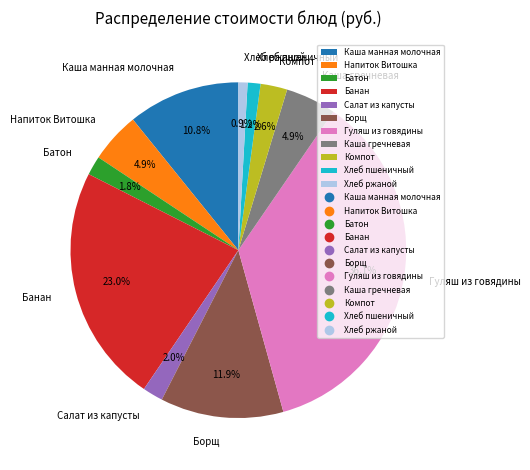

True or false: Хлеб ржаной accounts for 1% of the total.

True